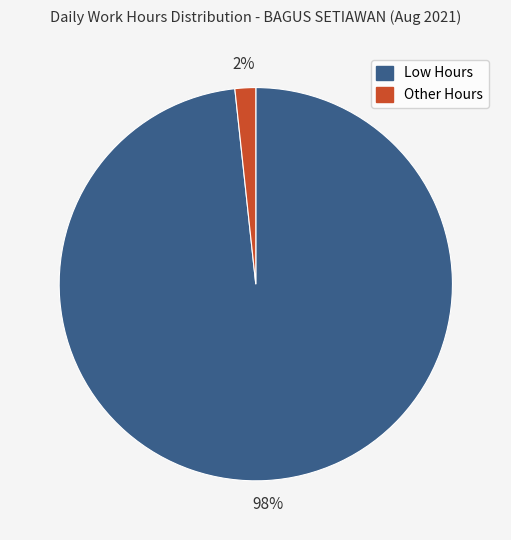

Is the sum of Other Hours and Low Hours greater than half?

Yes